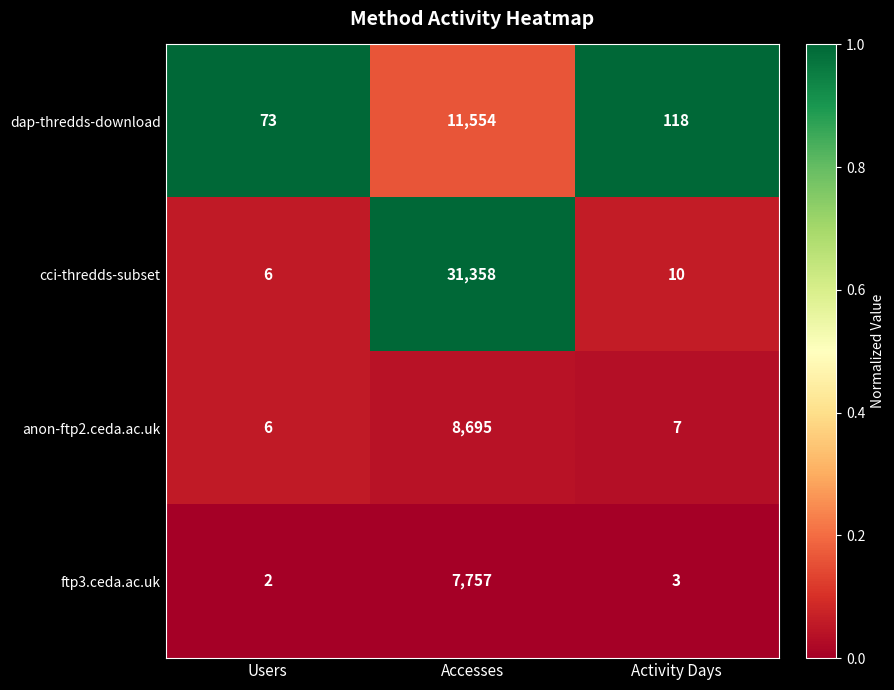

Reading right to left, list all the values displayed in this chart.

dap-thredds-download: 118	11554	73
cci-thredds-subset: 10	31358	6
anon-ftp2.ceda.ac.uk: 7	8695	6
ftp3.ceda.ac.uk: 3	7757	2